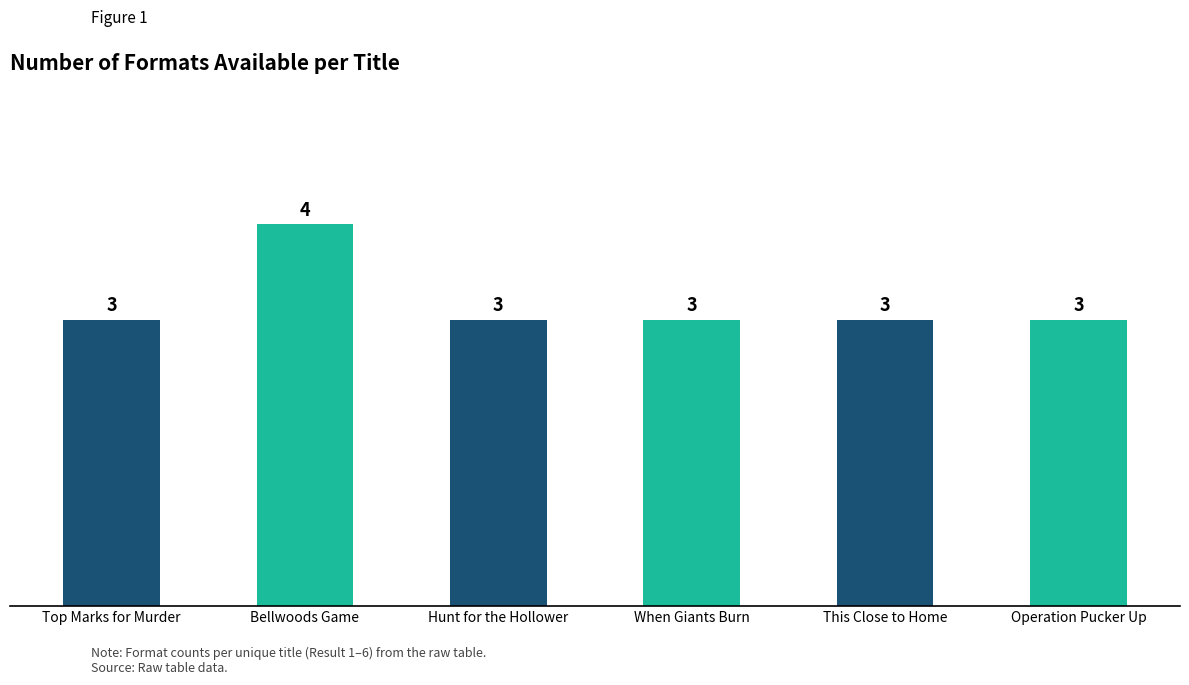

What is the label of the 3rd bar from the left?

Hunt for the Hollower